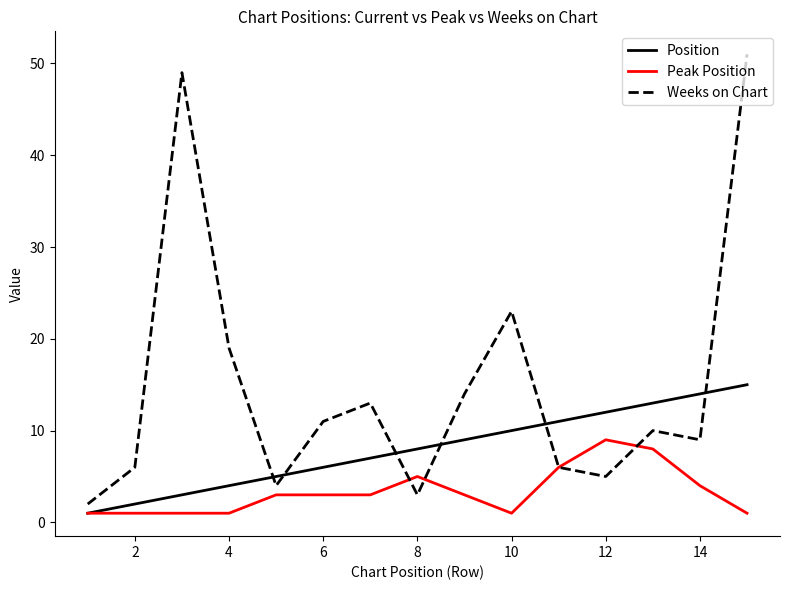

Which series has the largest total across all categories?

Weeks on Chart